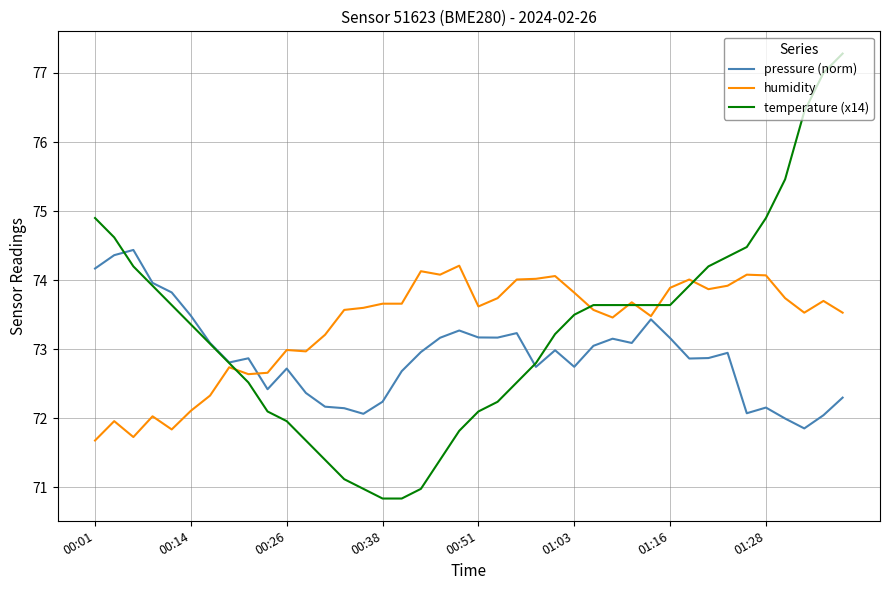

What is the smallest value displayed?

70.8